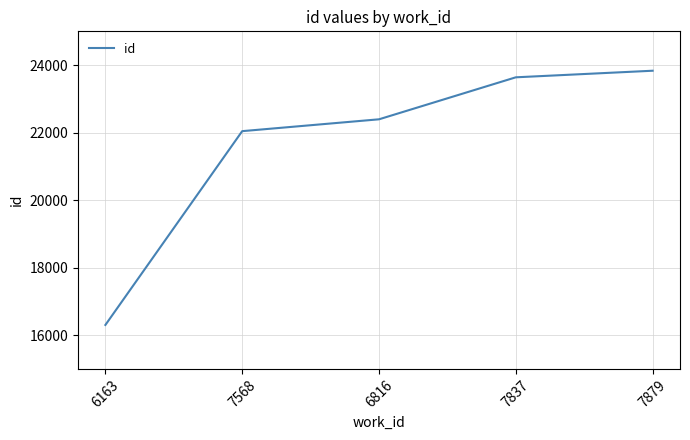

Does the chart display data point markers on the line(s)?

No